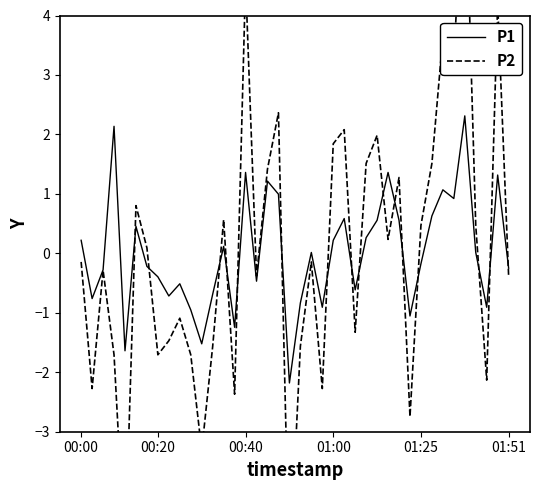

At how many categories does at least one series exceed 6?

1